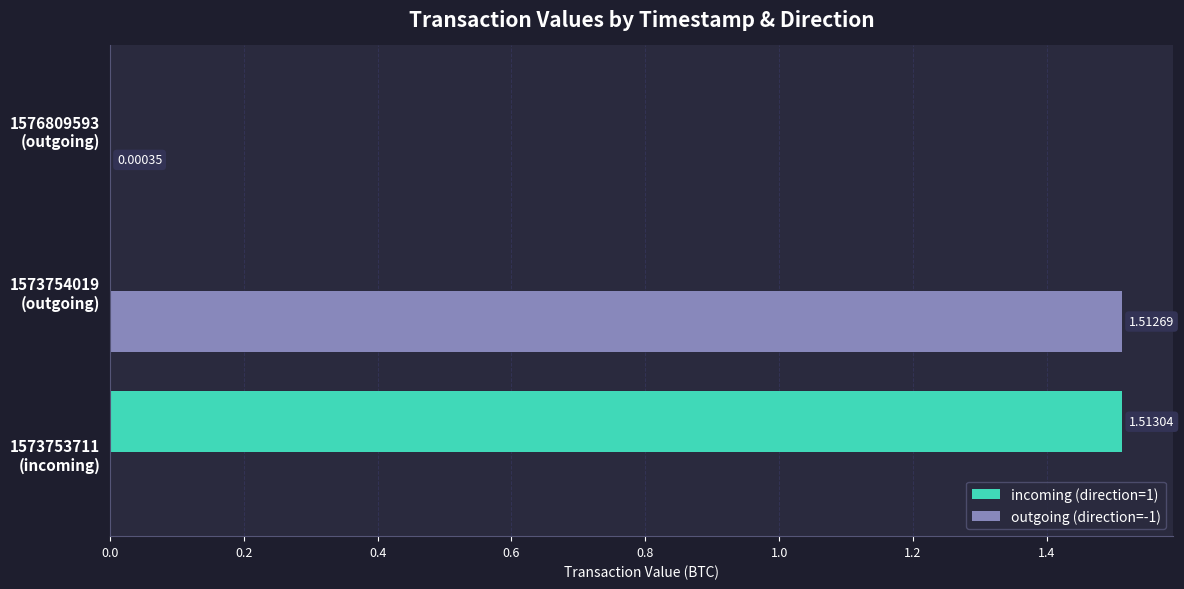

Which series has the largest range (max minus min)?

incoming (direction=1)